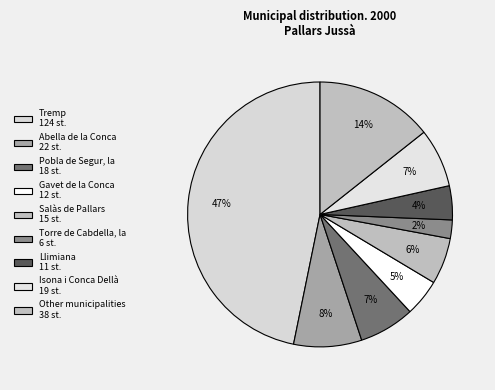

What is the smallest slice in the pie chart?

Torre de Cabdella, la